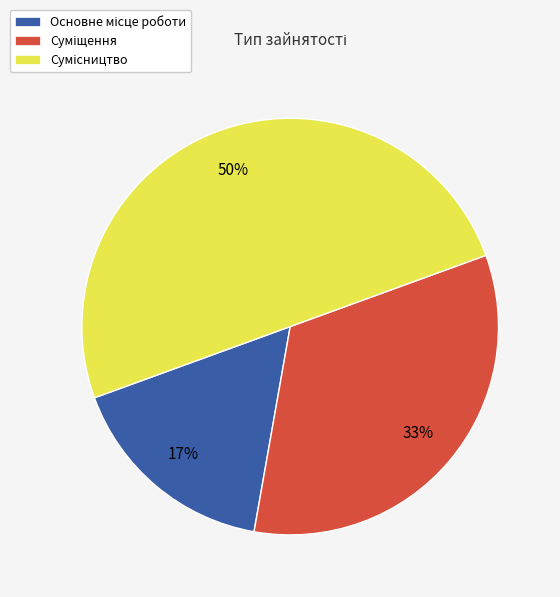

How many segments does this pie chart have?

3